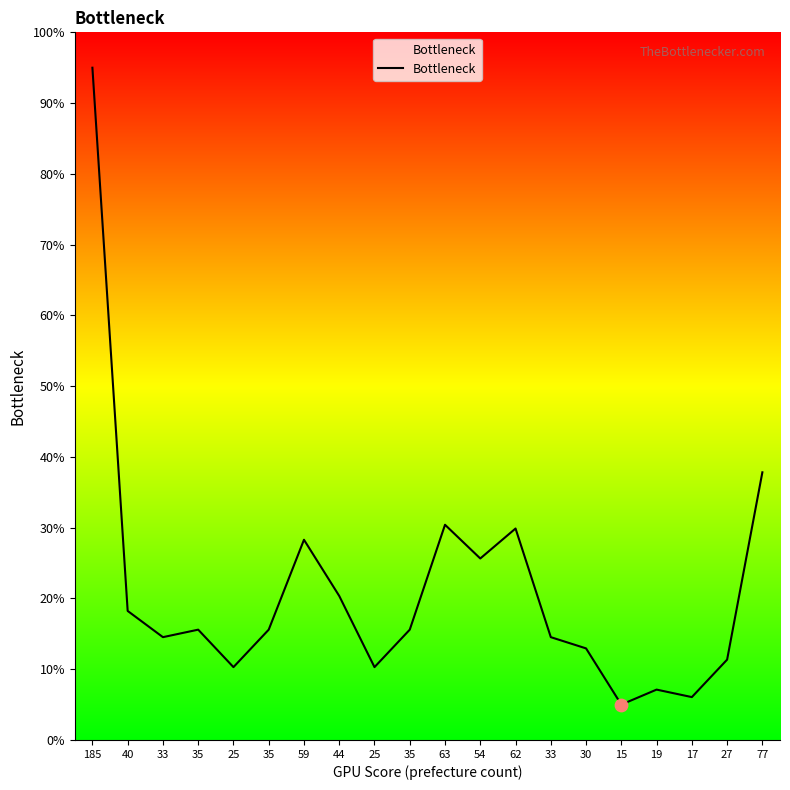

Between 33 and 35, which is larger?

35